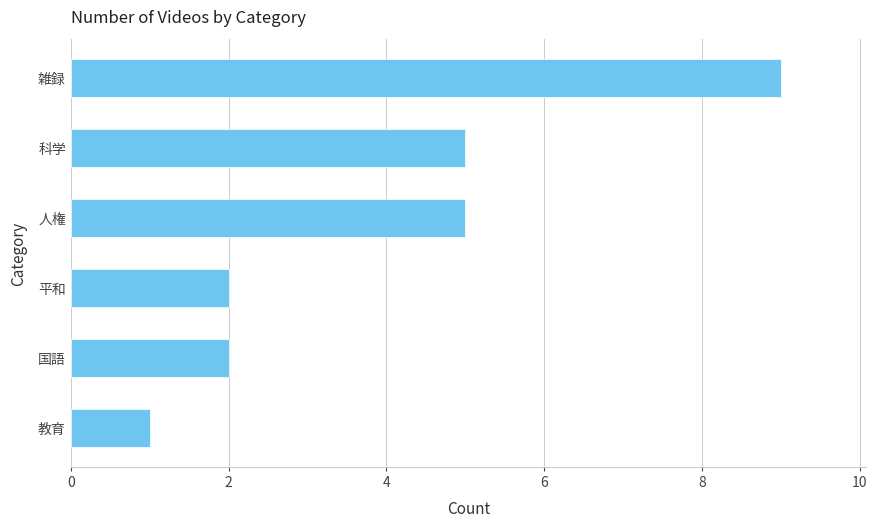

Is it true that the value at 科学 is 8?

False